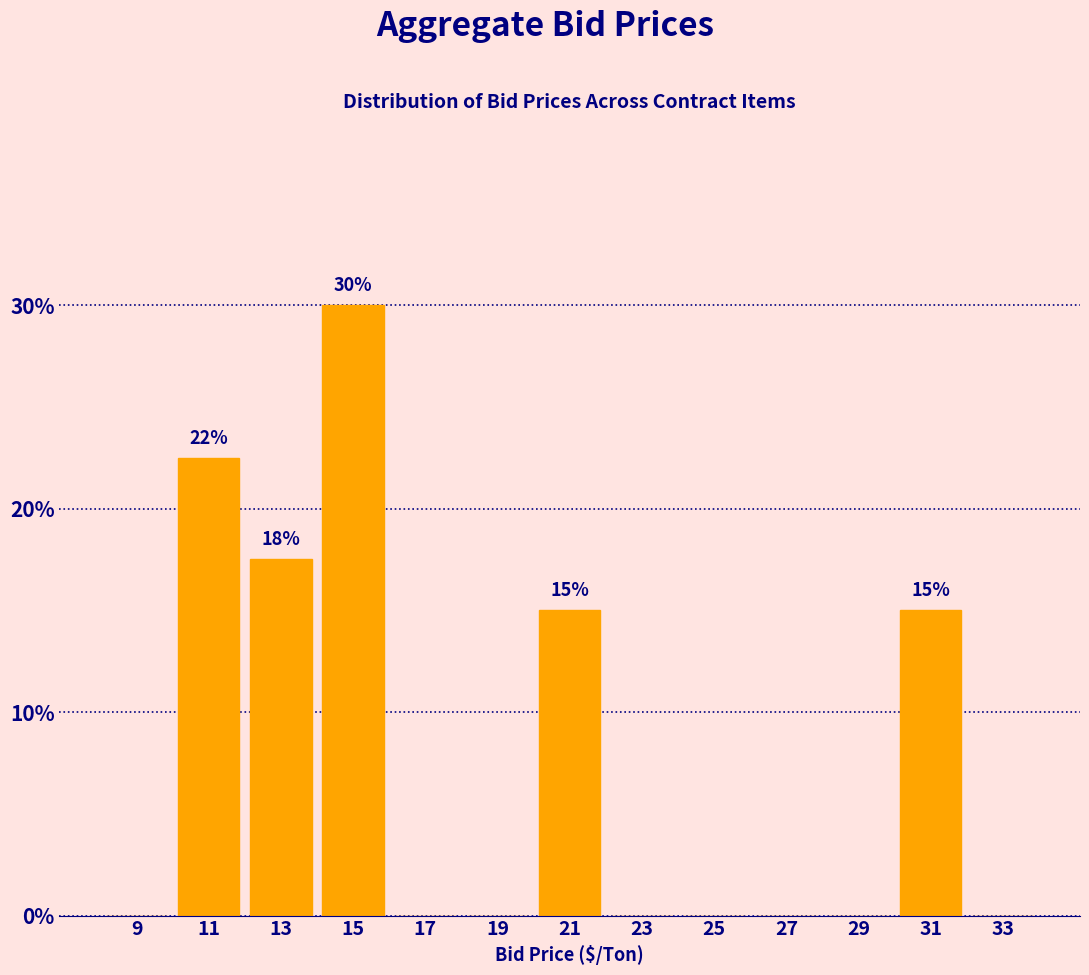

Which range on the x-axis has the tallest bar?

14 to 16